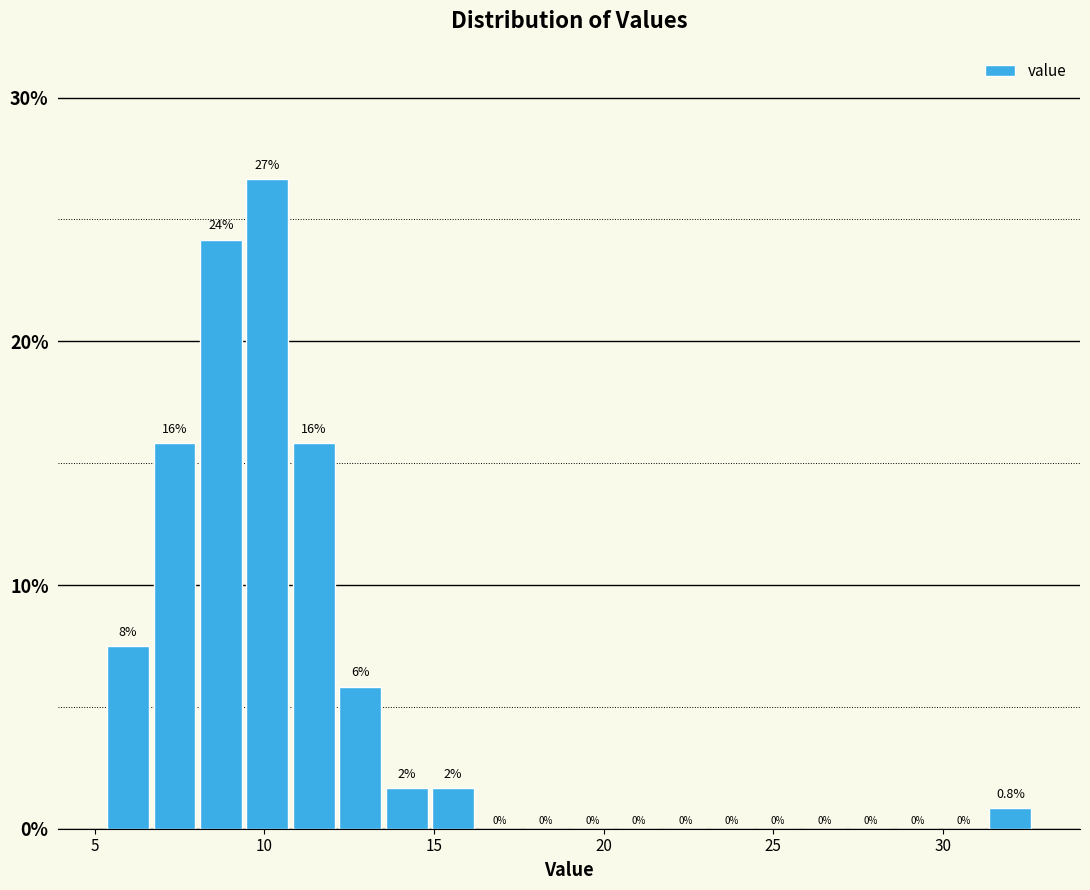

Read against the x-axis, roughly where is the centre of the tallest bar?

10.0